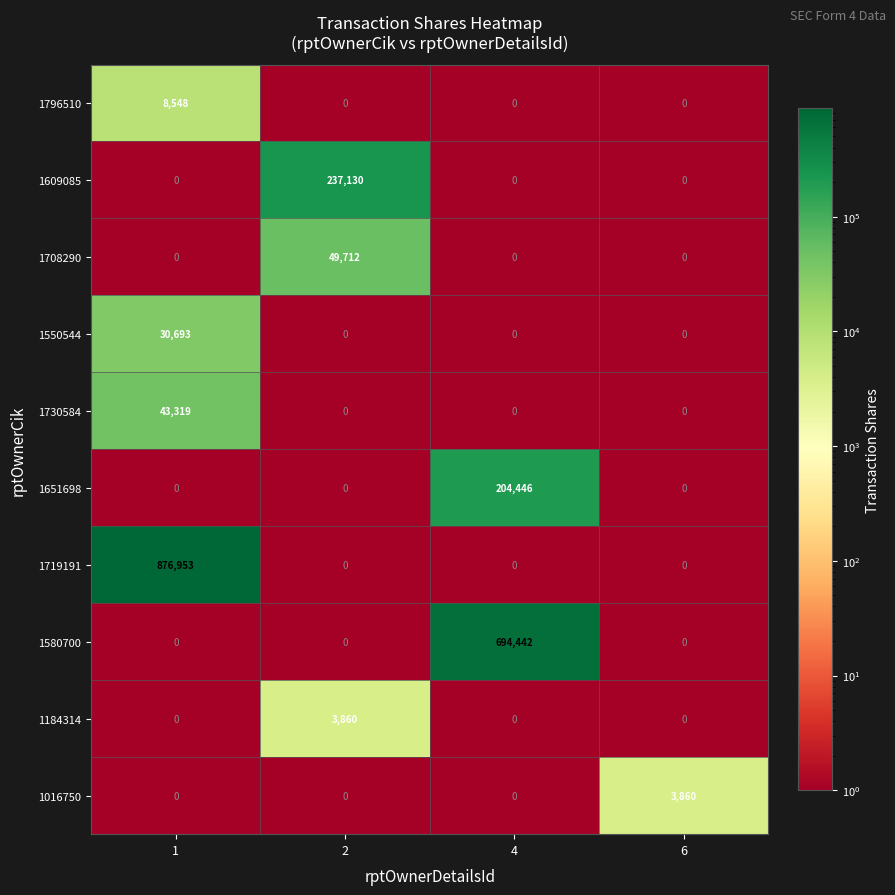

What is the highest value of the 1651698 series?

204446